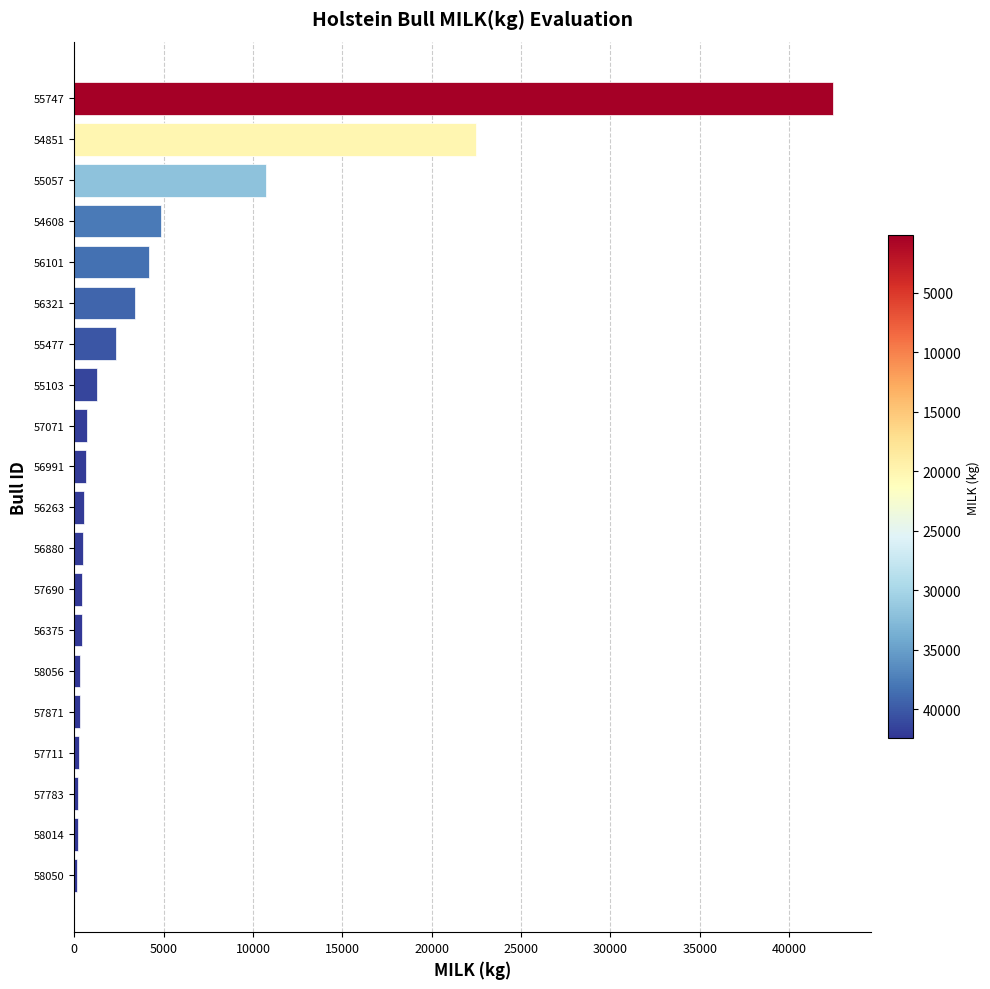

What is the maximum value shown in the chart?

42455